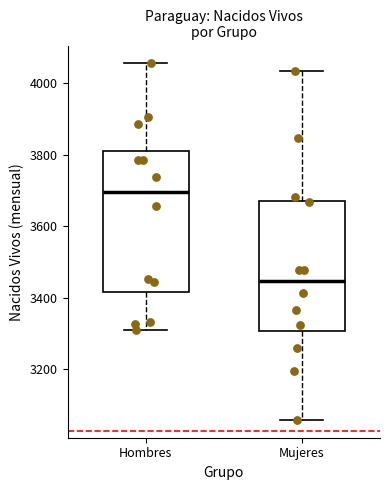

Reading left to right, transcribe this box plot: for each box, give where its median line is, the range the box spans, and where its two whiskers end, as read against the y-axis. The values are not printed on the chart, so give them approximately, as read against the axis.

Hombres: median 3700, box 3420 to 3820, whiskers 3320 to 4060
Mujeres: median 3440, box 3300 to 3680, whiskers 3060 to 4040